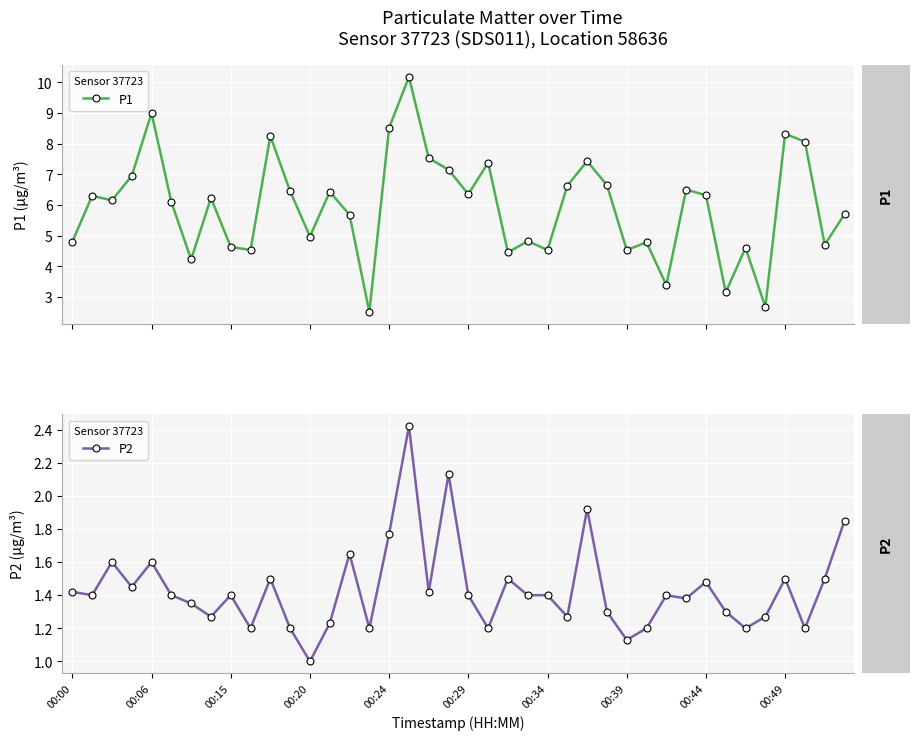

At which category does the chart reach its minimum across all series?

12